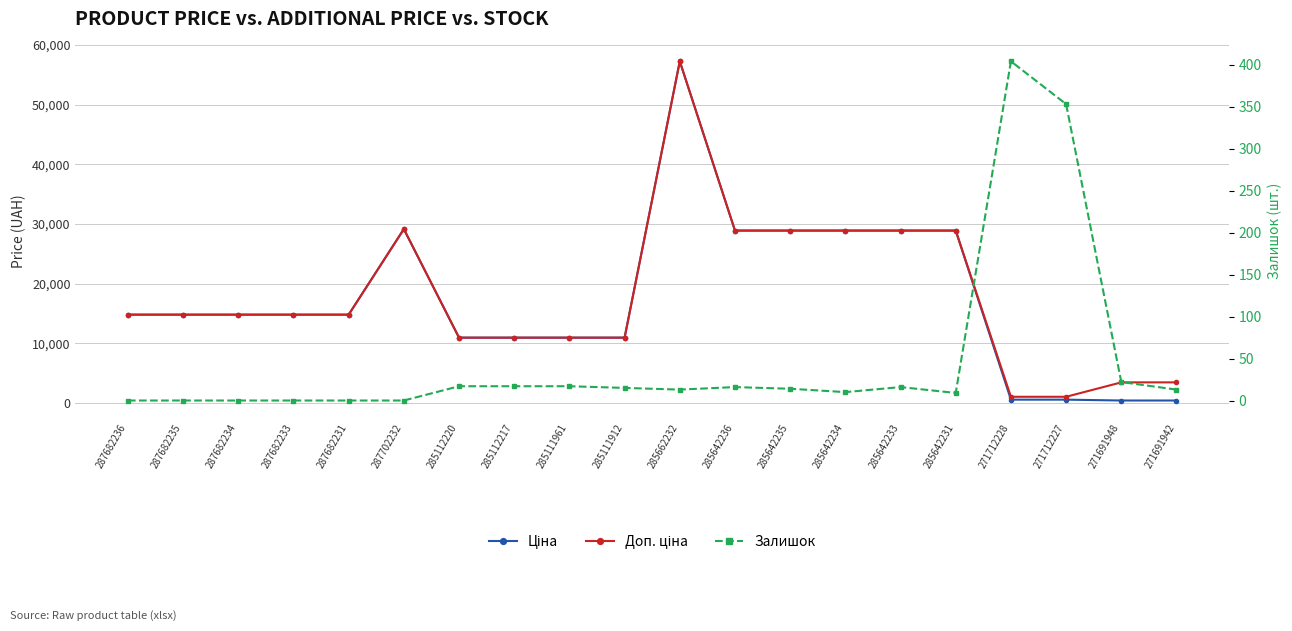

What is the difference between the Ціна values at 271712228 and 271691942?

143.9